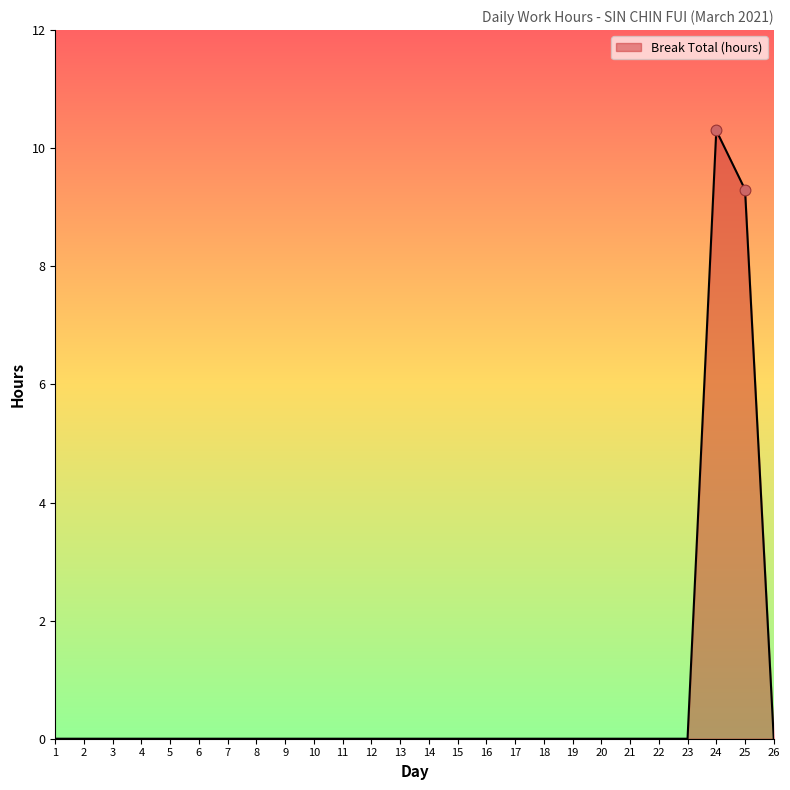

Where is the data nearest to the value 5?

25